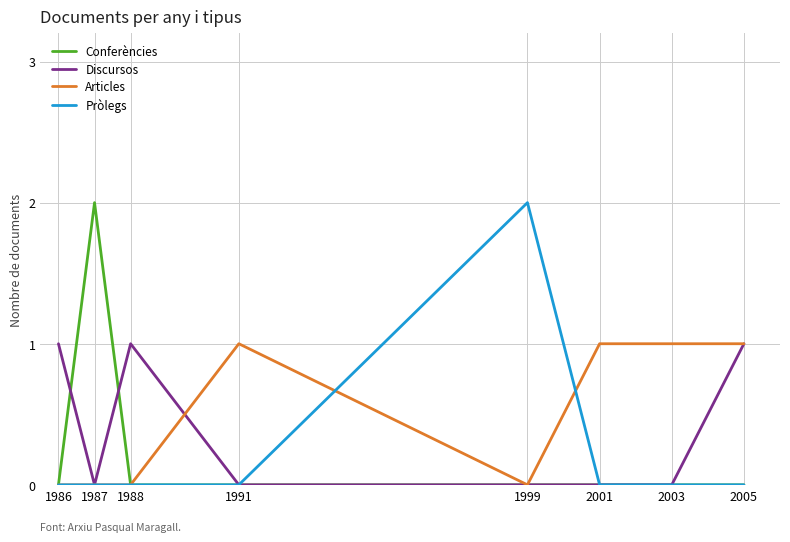

What are all the series names shown in the legend?

Conferències, Discursos, Articles, Pròlegs